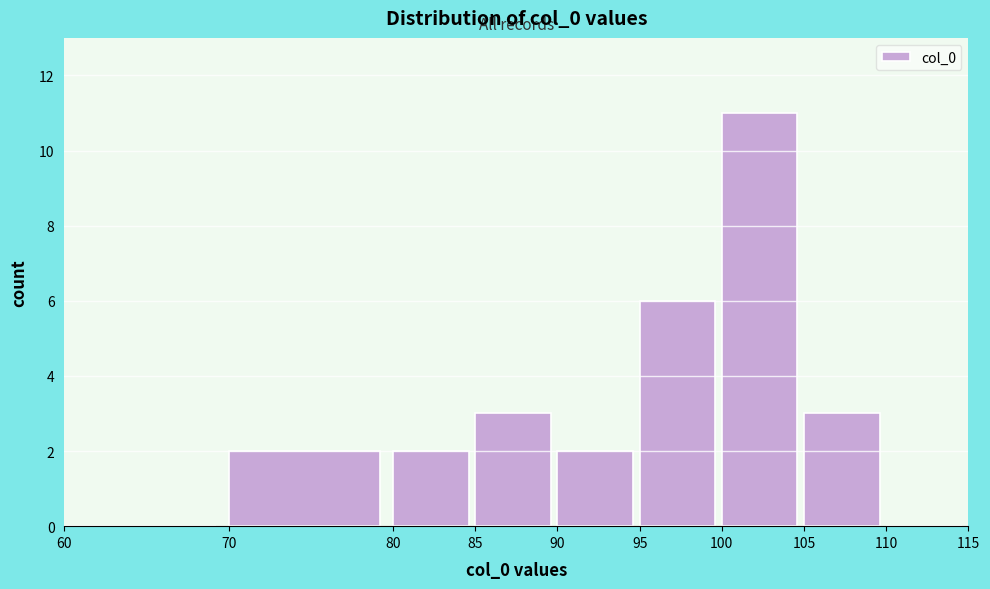

Reading left to right, list every bar in this chart as the range it spans on the x-axis followed by its height. The values are not printed on the chart, so give them approximately, as read against the axis.

60 to 70: 0
70 to 80: 2
80 to 85: 2
85 to 90: 3
90 to 95: 2
95 to 100: 6
100 to 105: 11
105 to 110: 3
110 to 115: 0